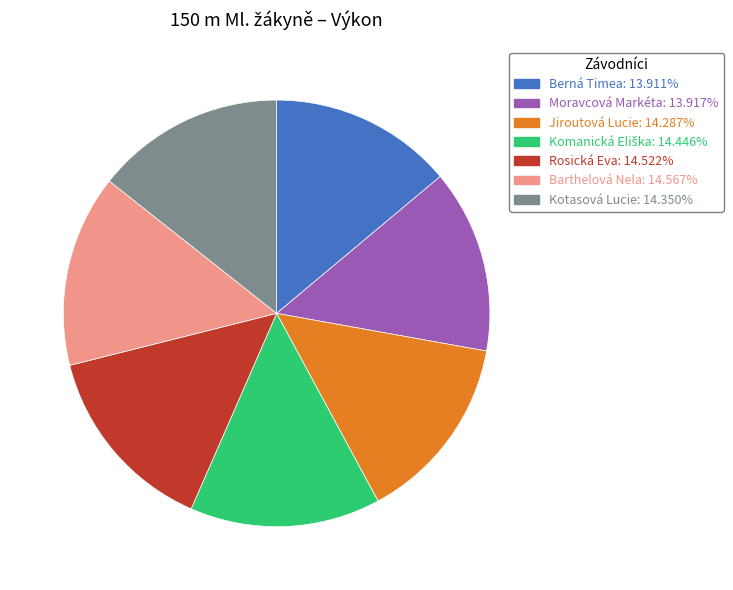

Between Moravcová Markéta and Rosická Eva, which is larger?

Rosická Eva